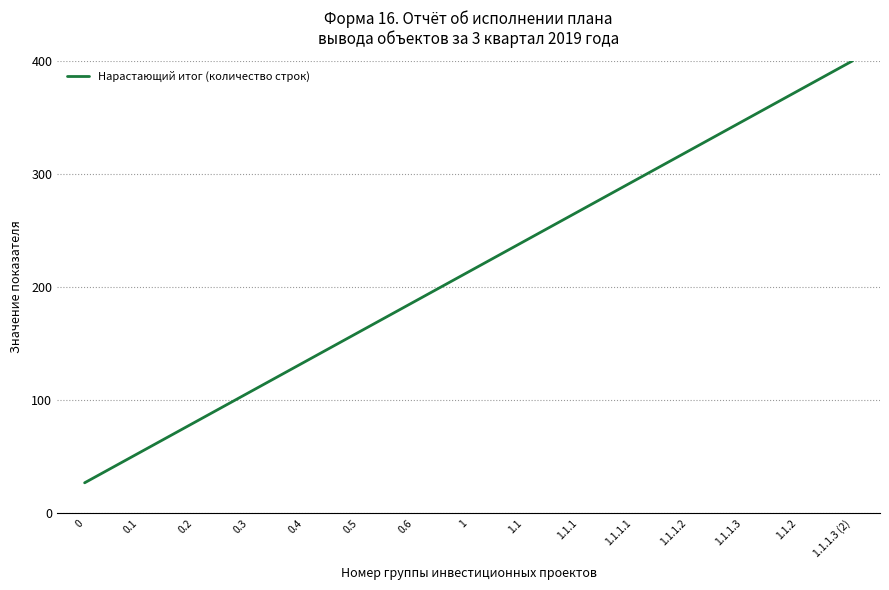

What is the ratio of the value at 0.3 to the value at 0.5?

0.7